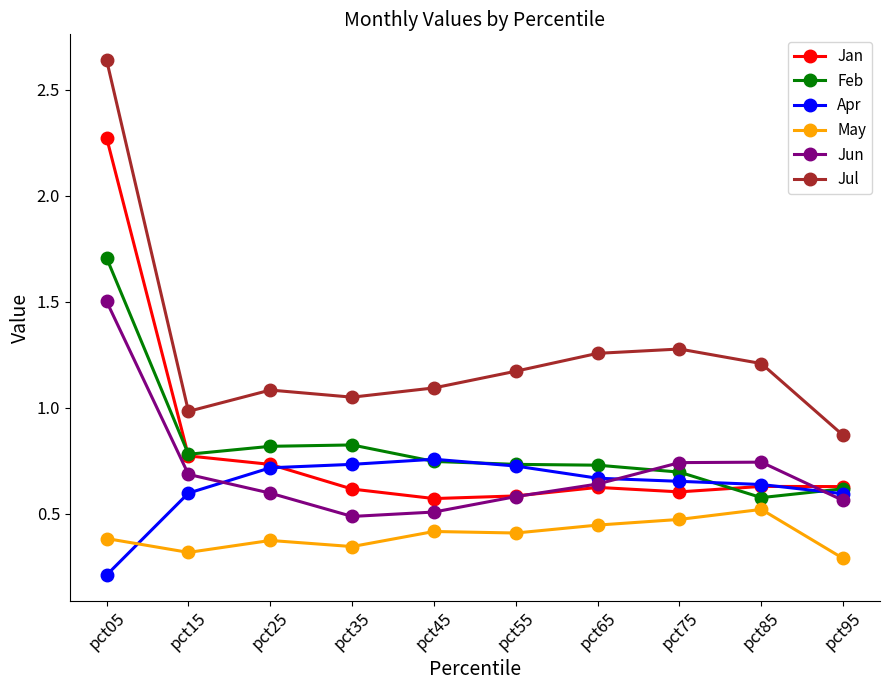

True or false: Jul has a value of 1.6 at pct15.

False